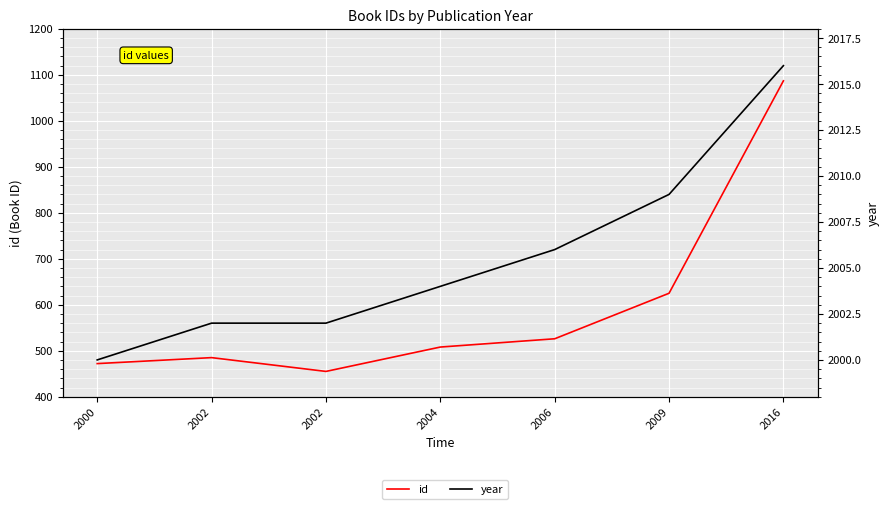

How many lines are shown in the chart?

2